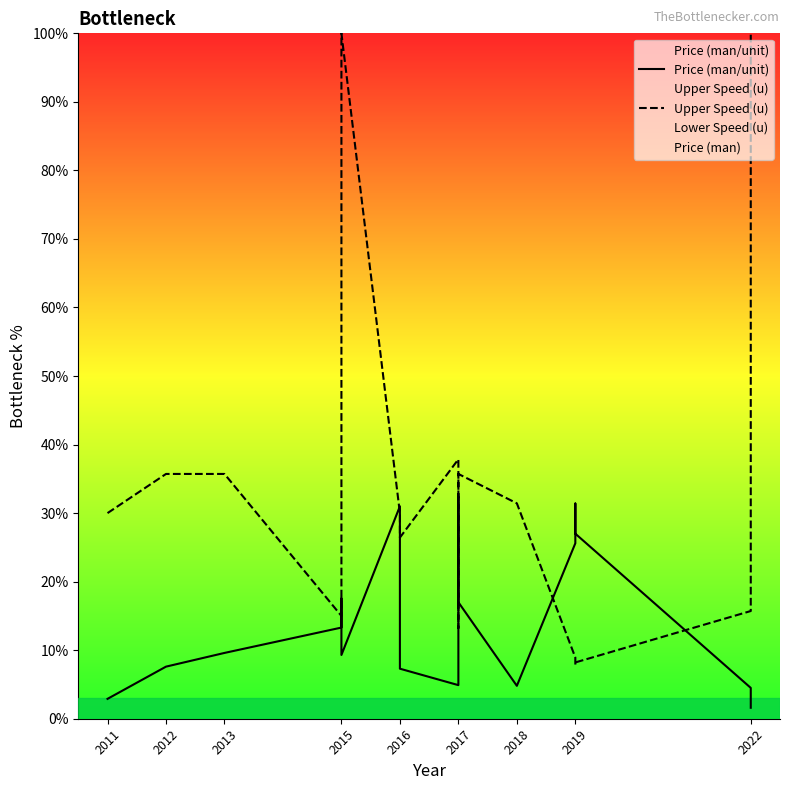

How many values in the Price (man/unit) series are below 13?

9